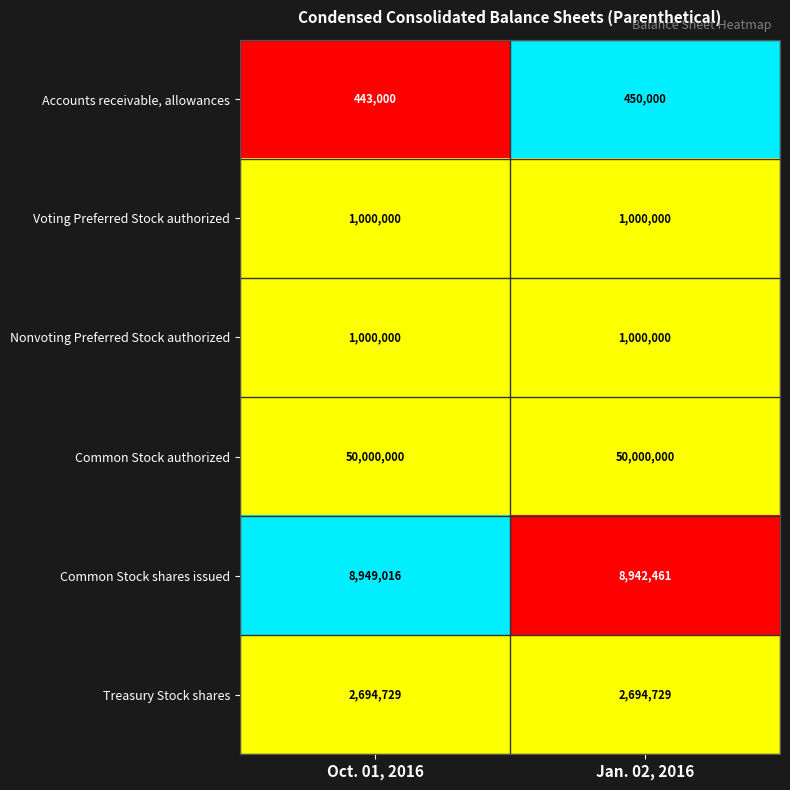

Read the Treasury Stock shares value at Oct. 01, 2016.

2694729